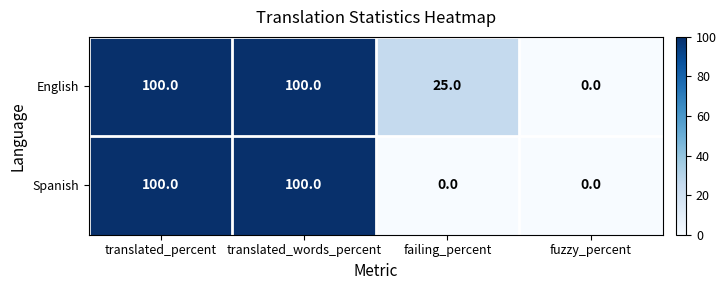

Is it true that Spanish equals 69 at failing_percent?

False